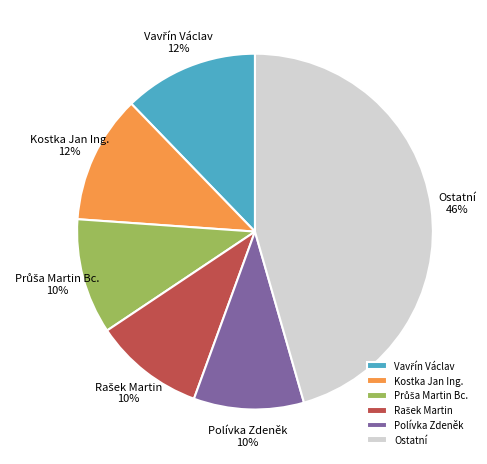

To the nearest percent, what percentage of the pie is Kostka Jan Ing.?

12%